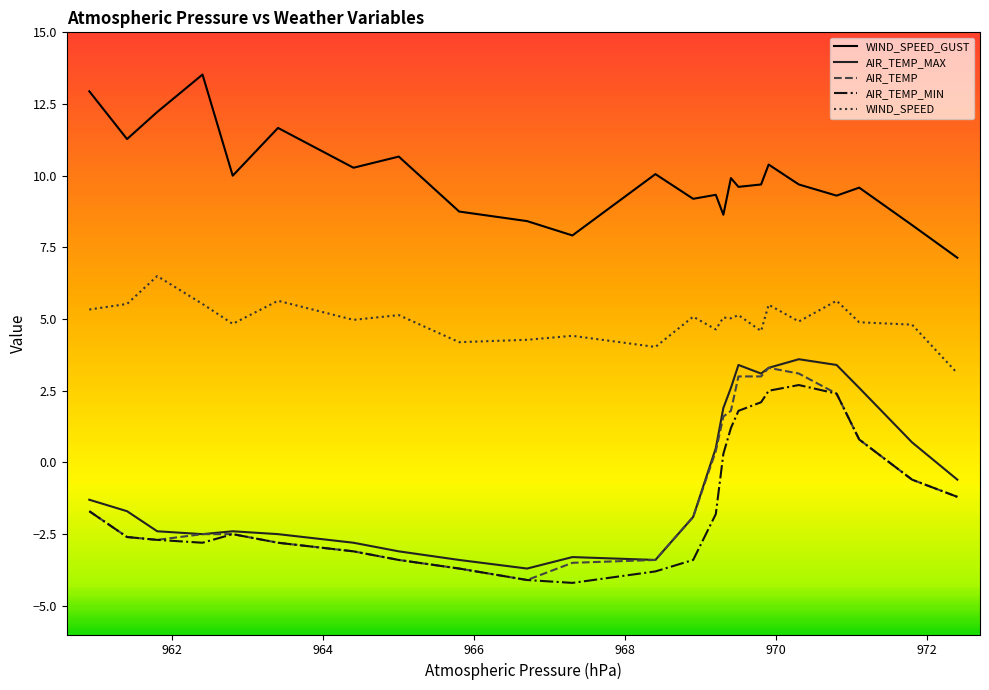

What is the greatest value displayed?

13.5